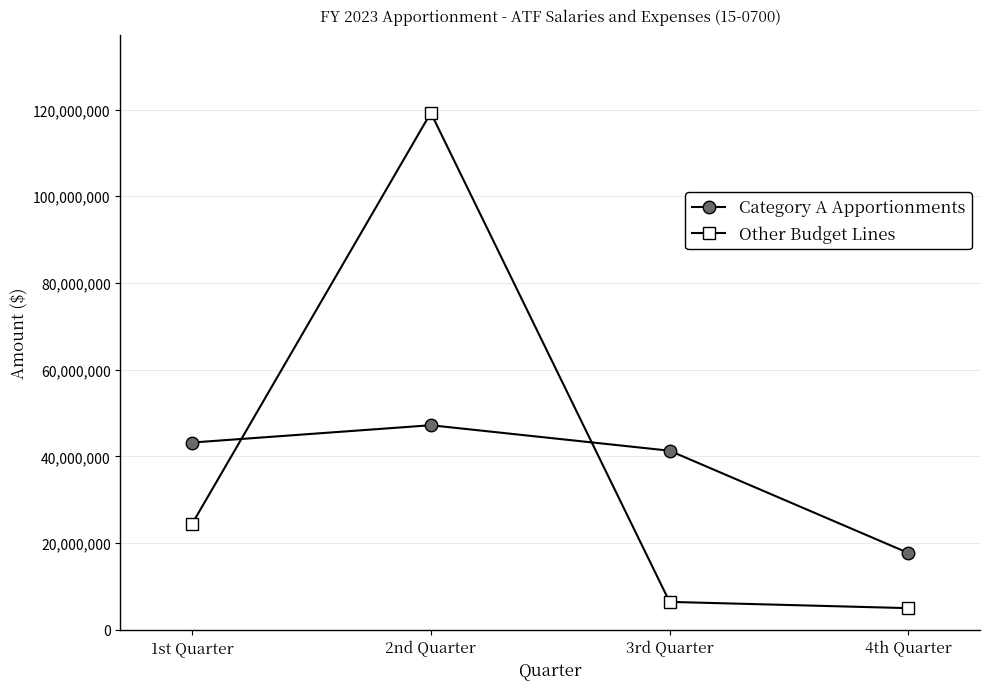

Reading right to left, transcribe all the data shown in this chart.

Category A Apportionments: 4th Quarter=17717556	3rd Quarter=41313484	2nd Quarter=47190453	1st Quarter=43199163
Other Budget Lines: 4th Quarter=5000000	3rd Quarter=6447801	2nd Quarter=119242062	1st Quarter=24420656